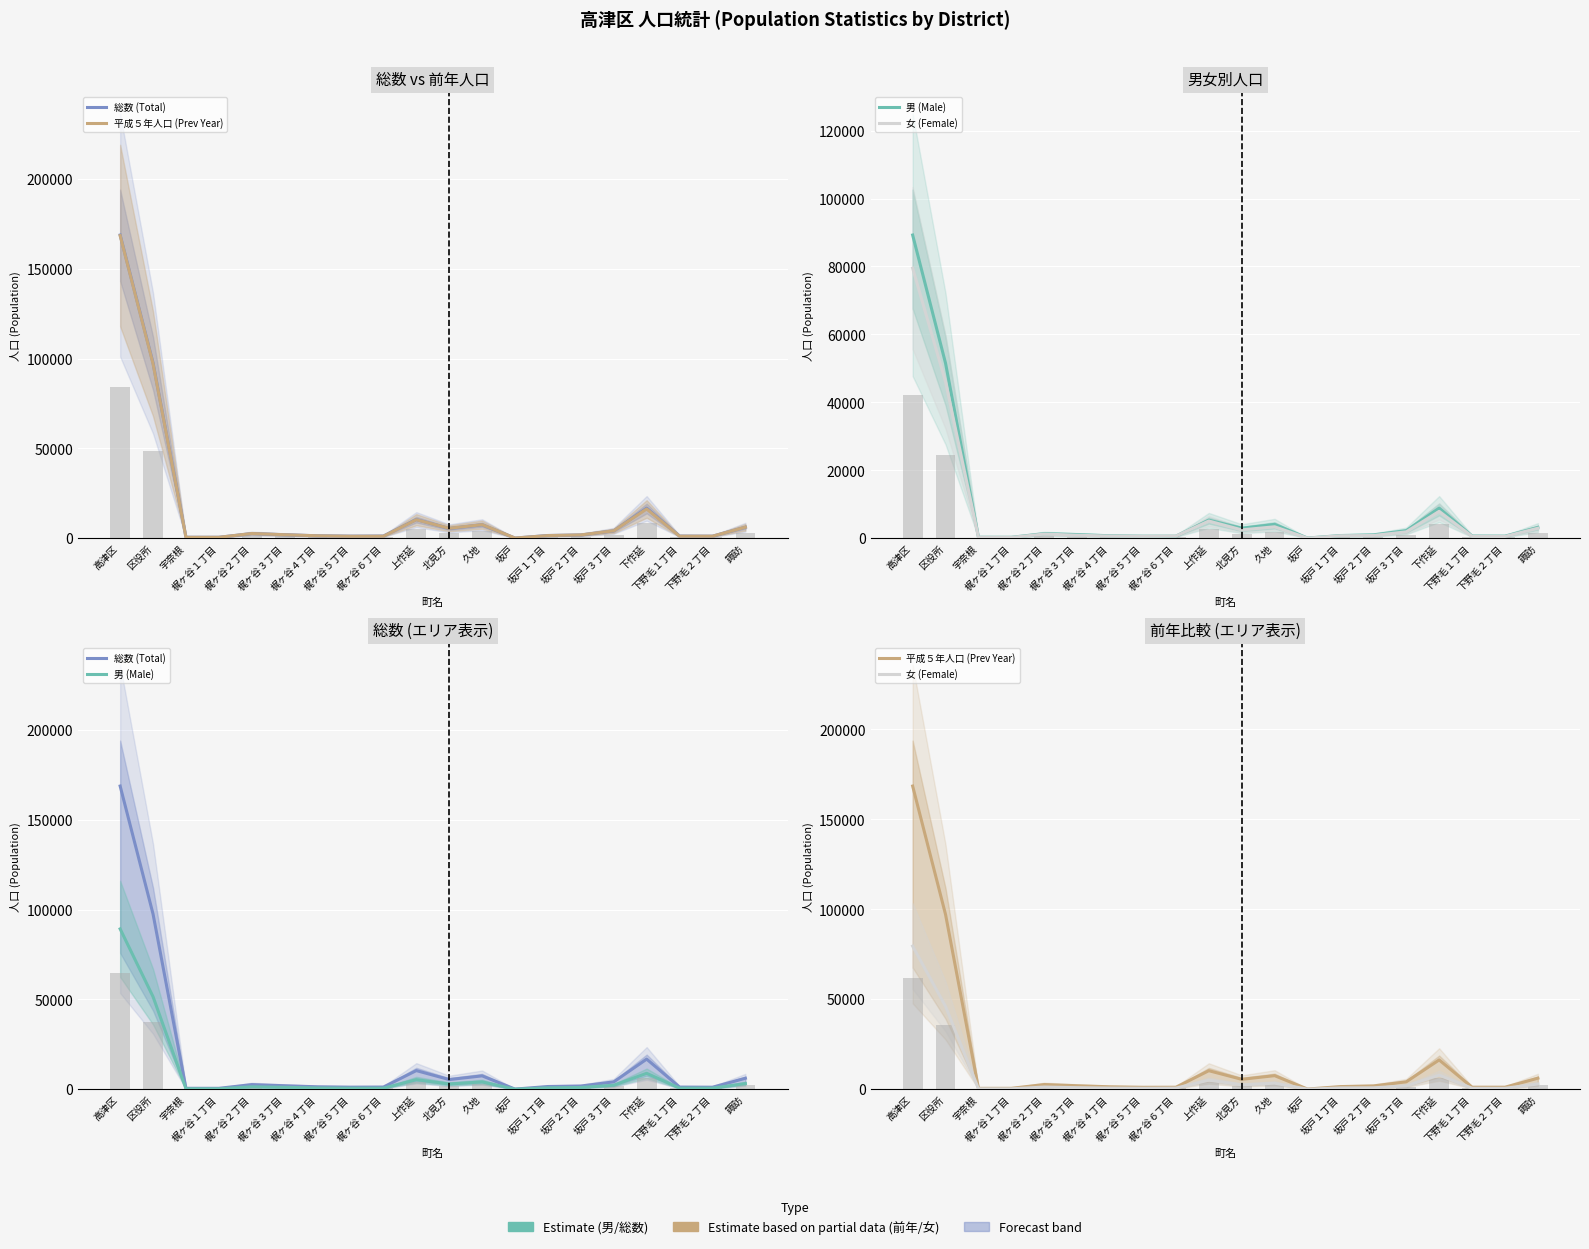

What is the label of the 15th bar from the left?

坂戸２丁目